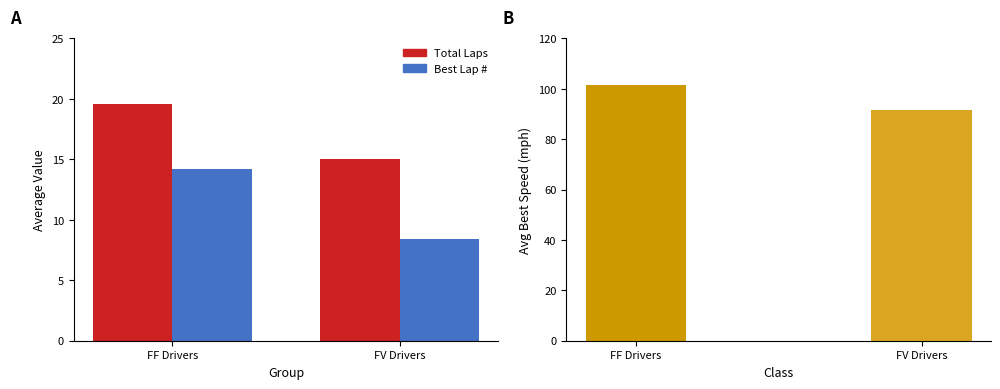

What is the difference between the Total Laps values at FF Drivers and FV Drivers?

4.6